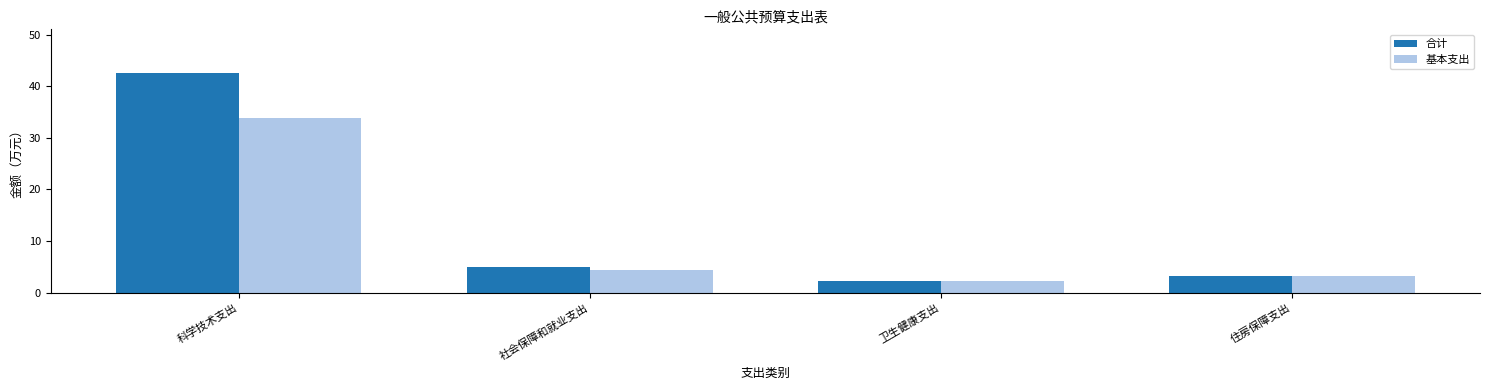

What is the average value of the 基本支出 series?

10.9